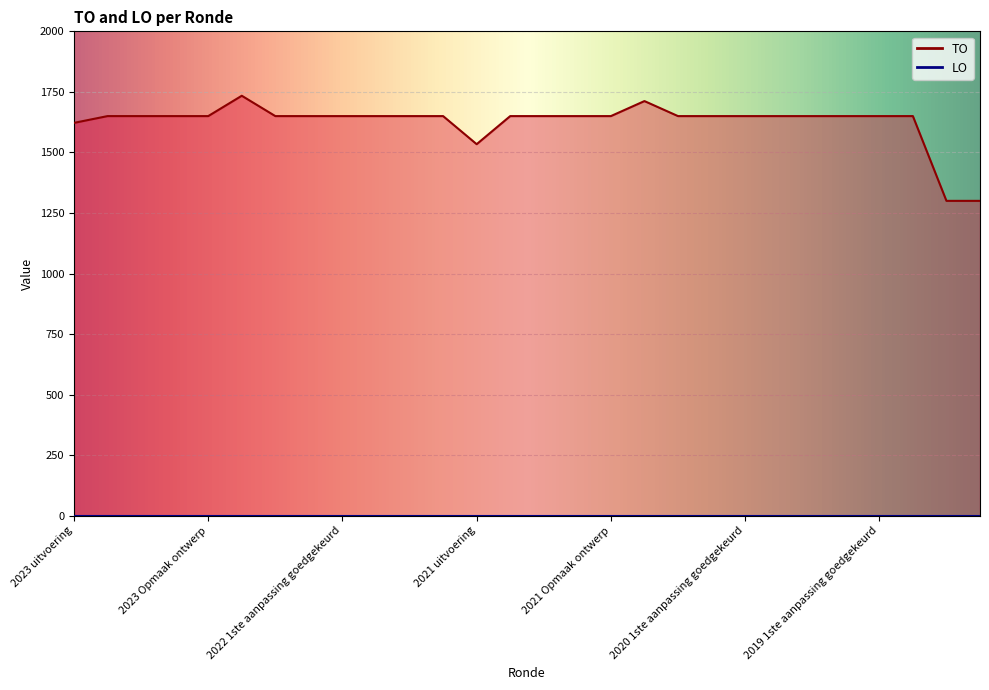

Is it true that the value at 2020 uitvoering is 1712?

True